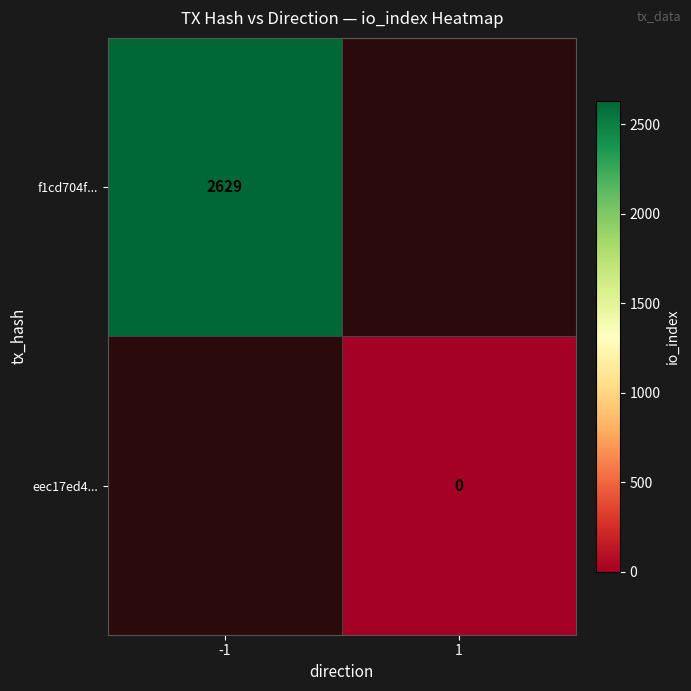

The value of f1cd704f... at -1 is 2629. True or false?

True